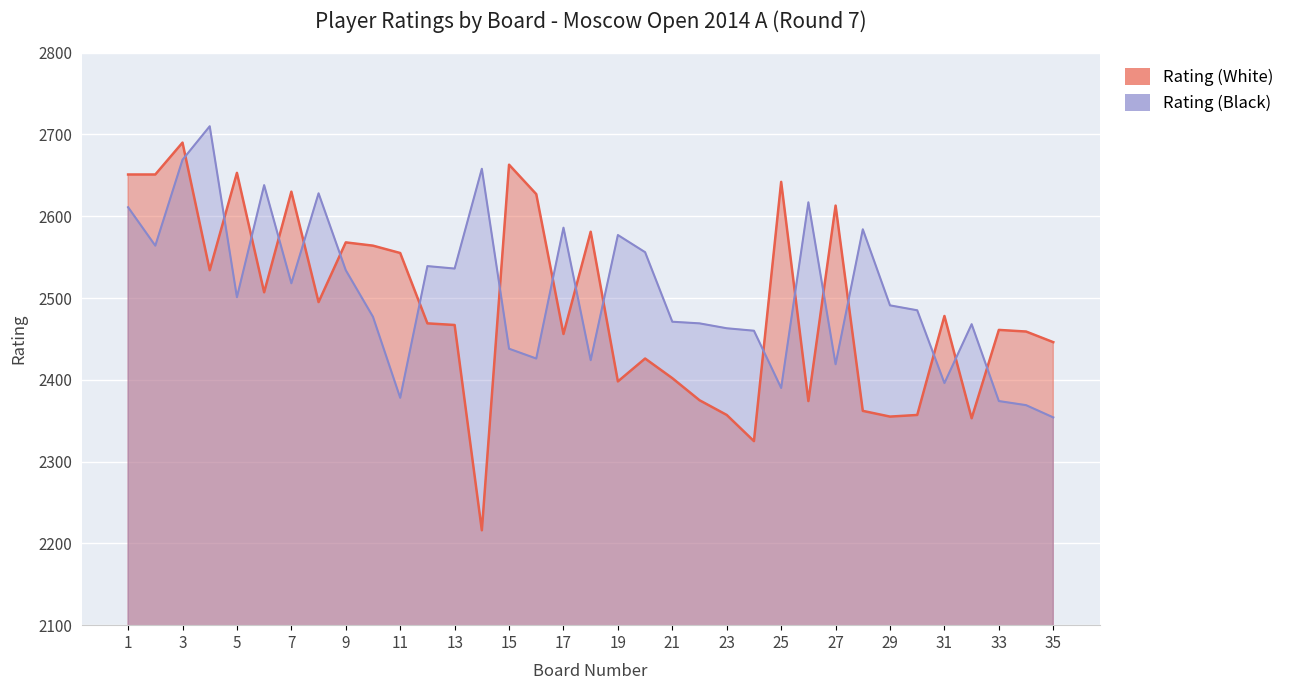

What is the highest value of the Rating (White) series?

2690